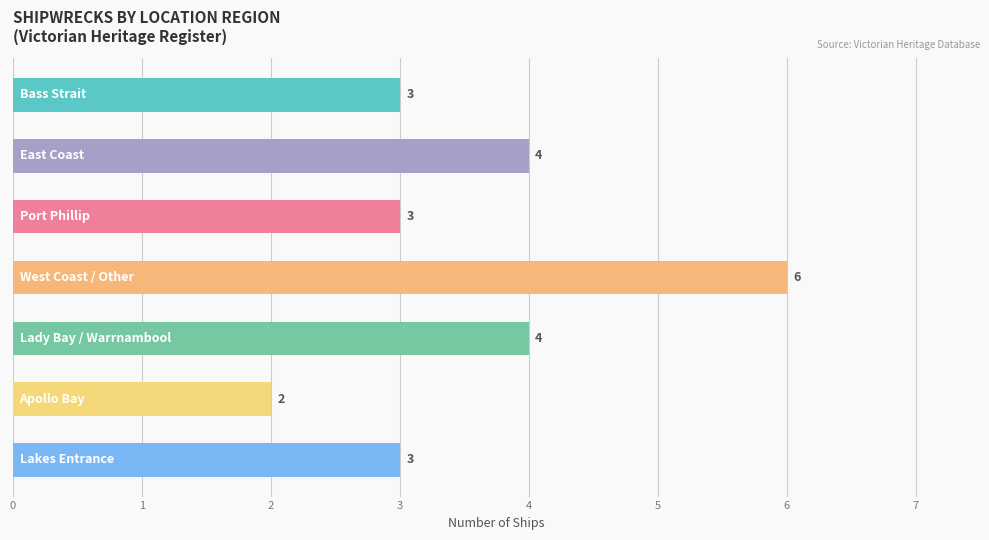

Reading bottom to top, list all the values displayed in this chart.

3	2	4	6	3	4	3